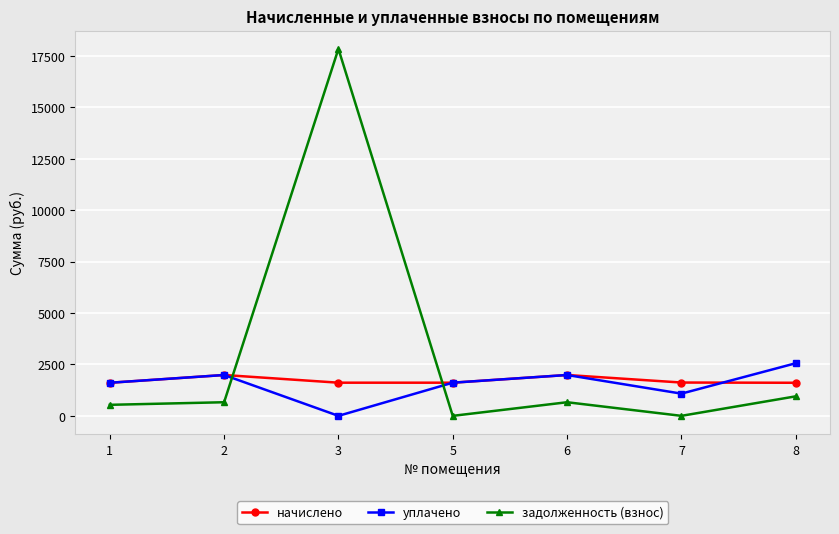

What value does the задолженность (взнос) series have at 3?

17850.2